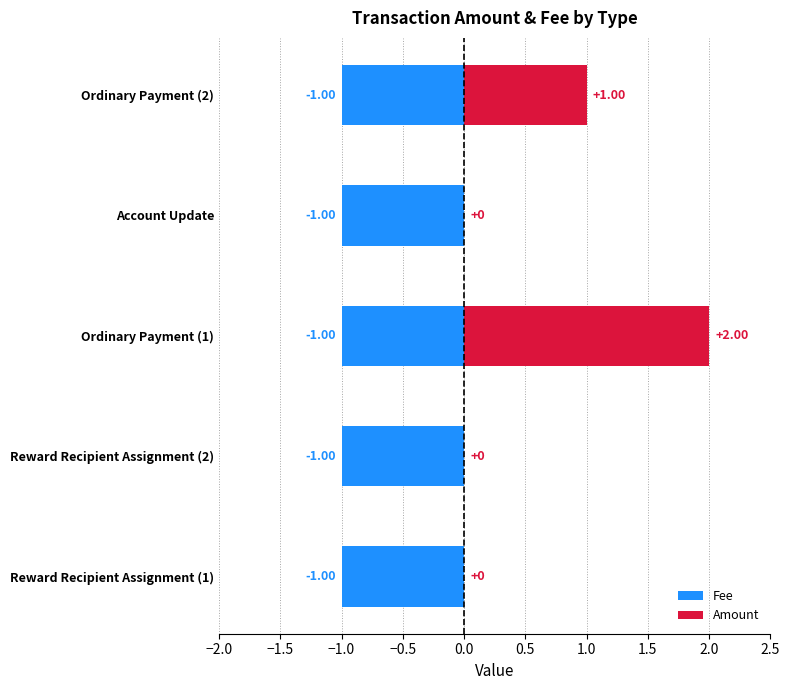

What are all the series names shown in the legend?

Fee, Amount